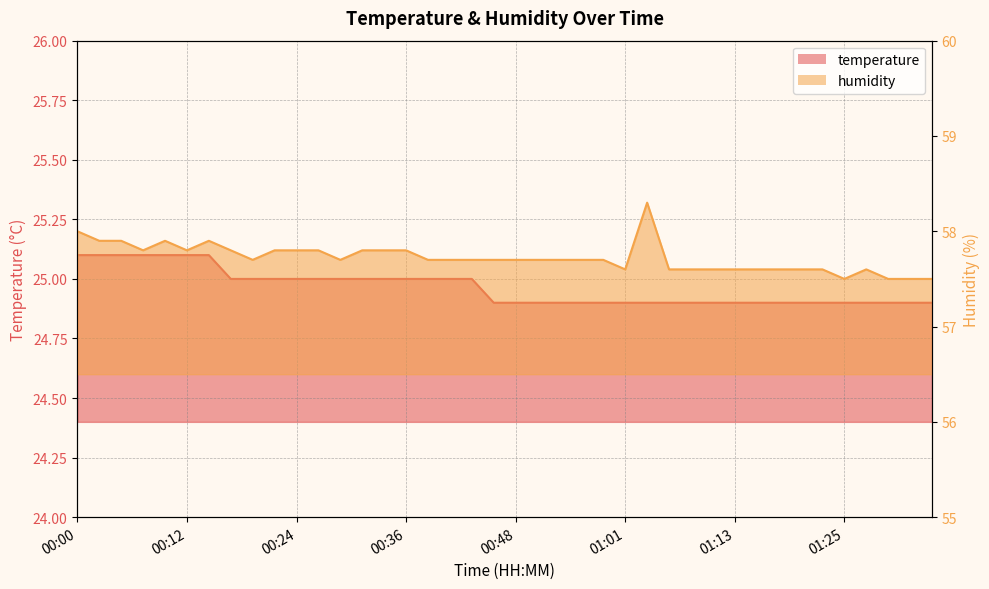

What position from the left is 00:43?

19